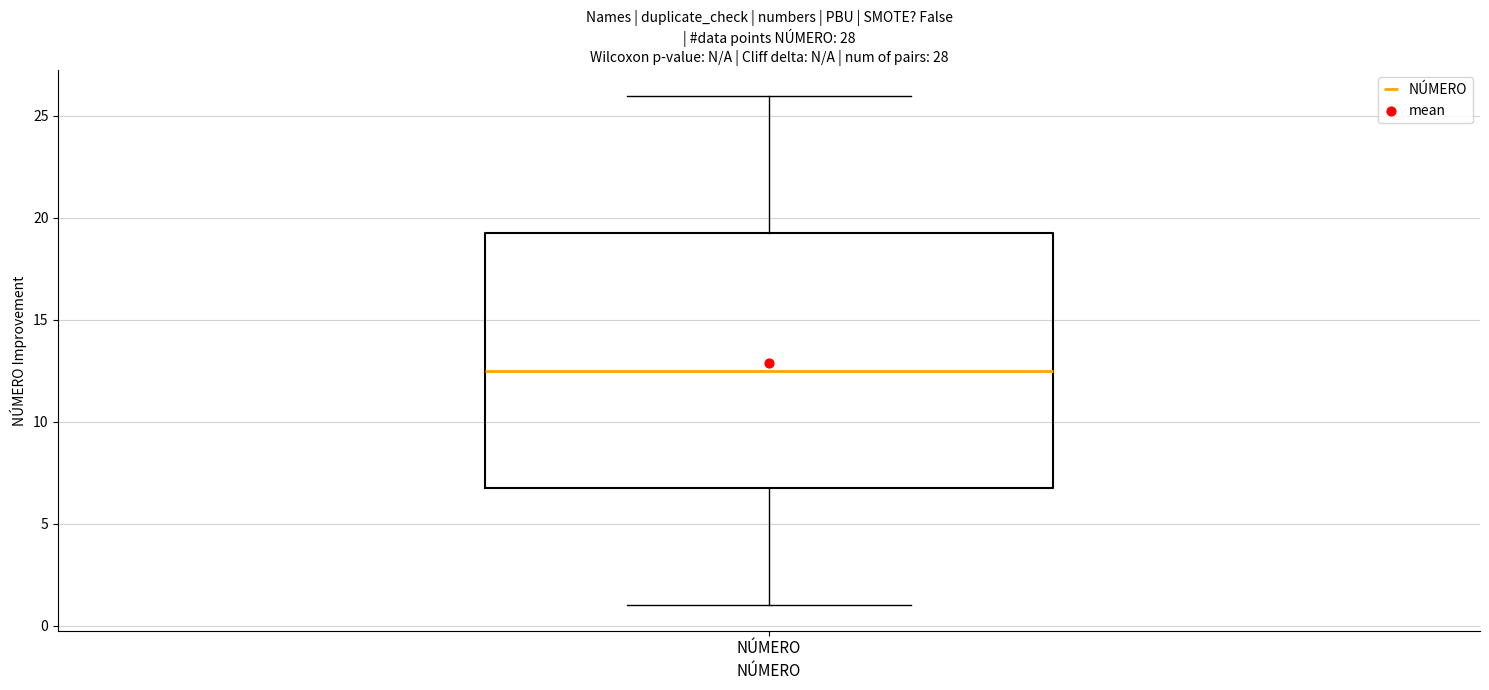

Transcribe this box plot: give where the median line is, the range the box spans, and where the two whiskers end, as read against the y-axis. The values are not printed on the chart, so give them approximately, as read against the axis.

median 12.5, box 7.0 to 19.5, whiskers 1.0 to 26.0